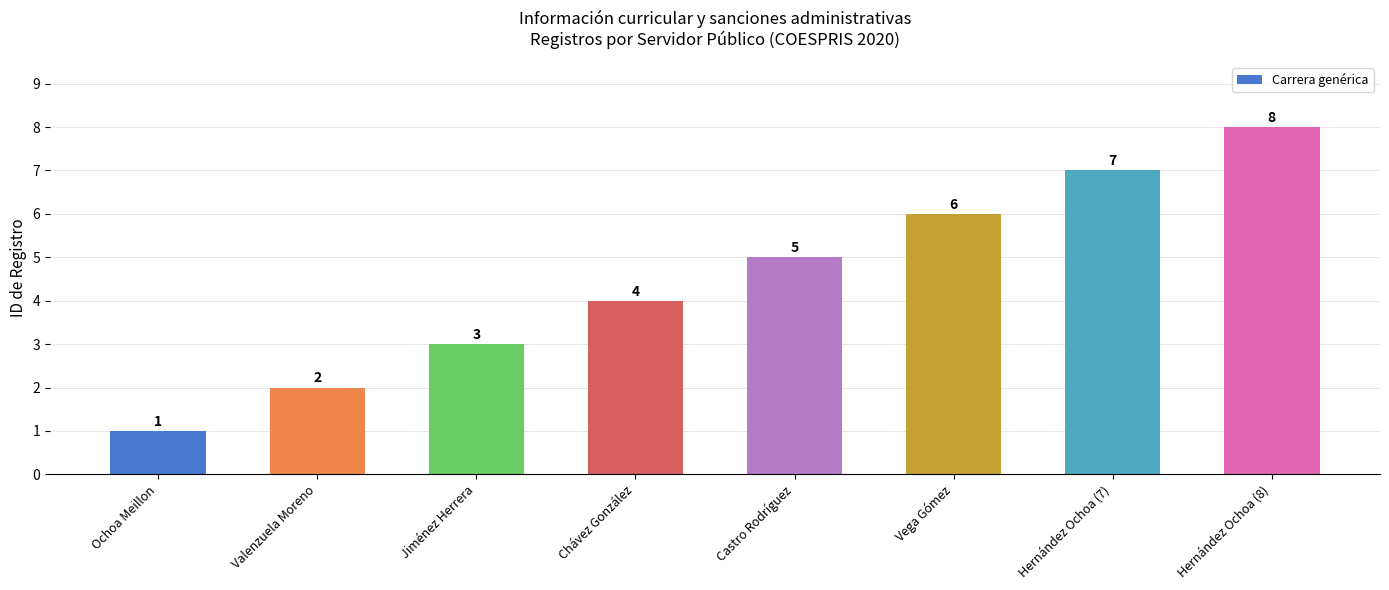

What is the difference between the maximum and minimum values?

7